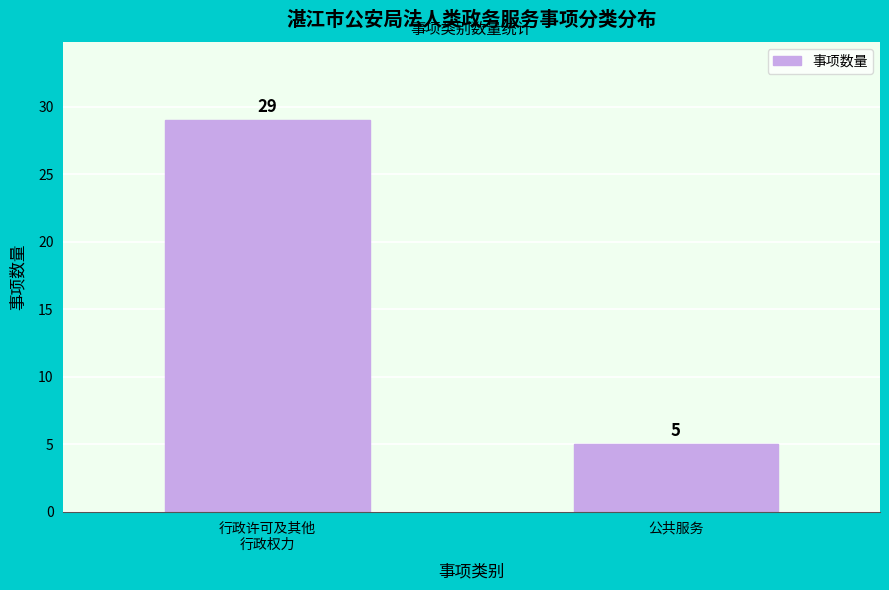

Reading left to right, list all the values displayed in this chart.

29	5